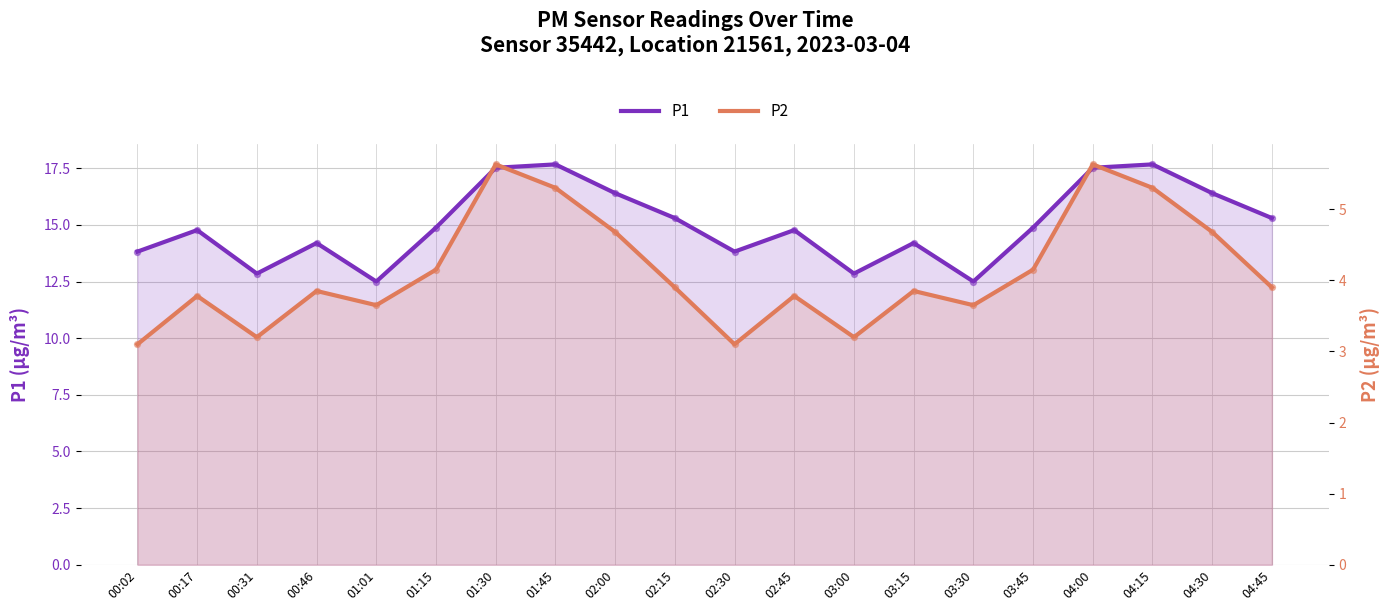

What is the total value across all series at 02:15?

19.2